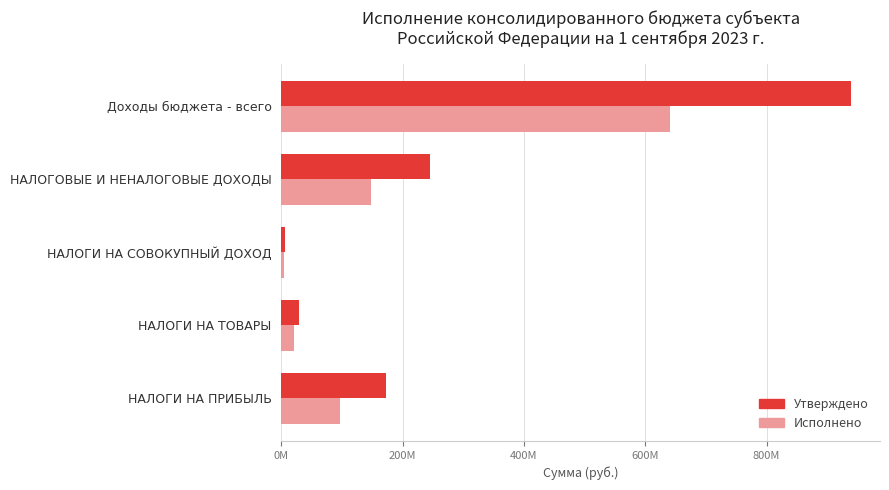

Reading right to left, list all the values displayed in this chart.

Утверждено: 940171254.1	244242630.1	6456000.0	28874000.0	172158000.0
Исполнено: 641358366.6	147303745.9	4590131.8	21484942.2	97208034.9